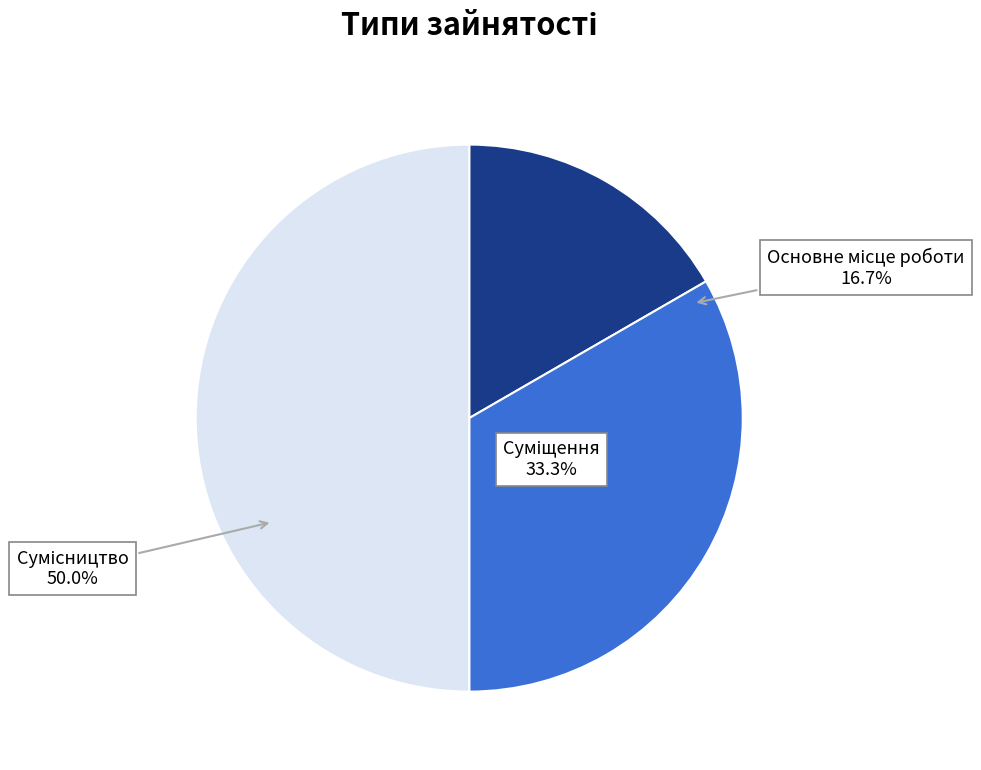

To the nearest percent, what is the average slice percentage?

33%